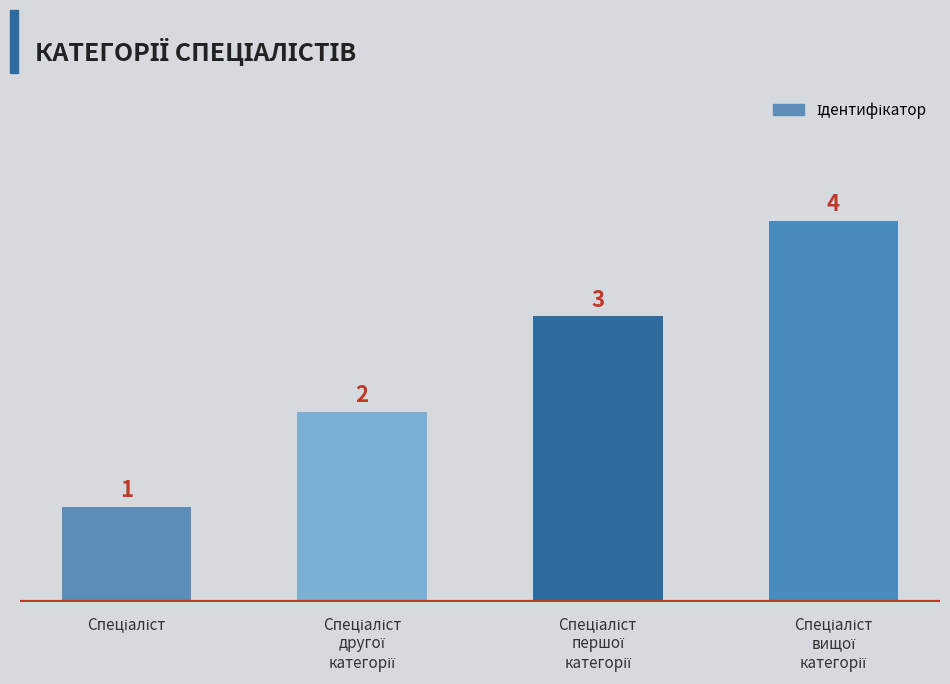

Reading left to right, extract all data points from this chart.

1	2	3	4